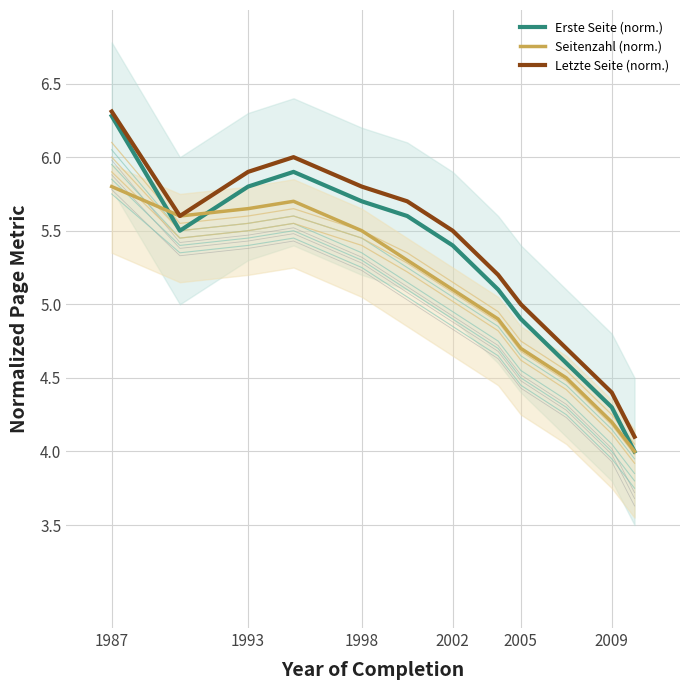

Is it true that Letzte Seite (norm.) equals 3.3 at 2005?

False